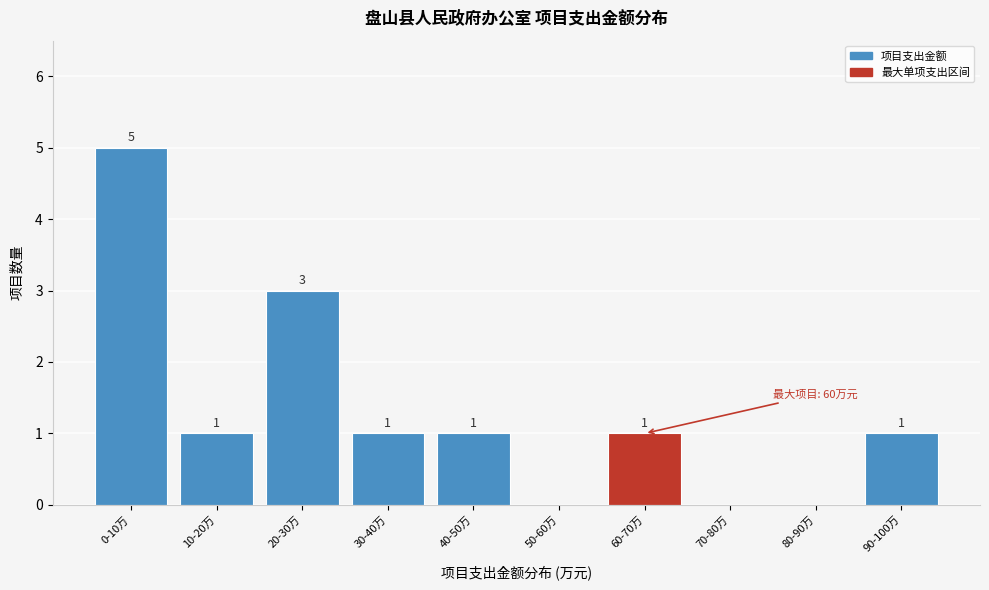

Reading left to right, list all the values displayed in this chart.

0-10万=5	10-20万=1	20-30万=3	30-40万=1	40-50万=1	50-60万=0	60-70万=1	70-80万=0	80-90万=0	90-100万=1